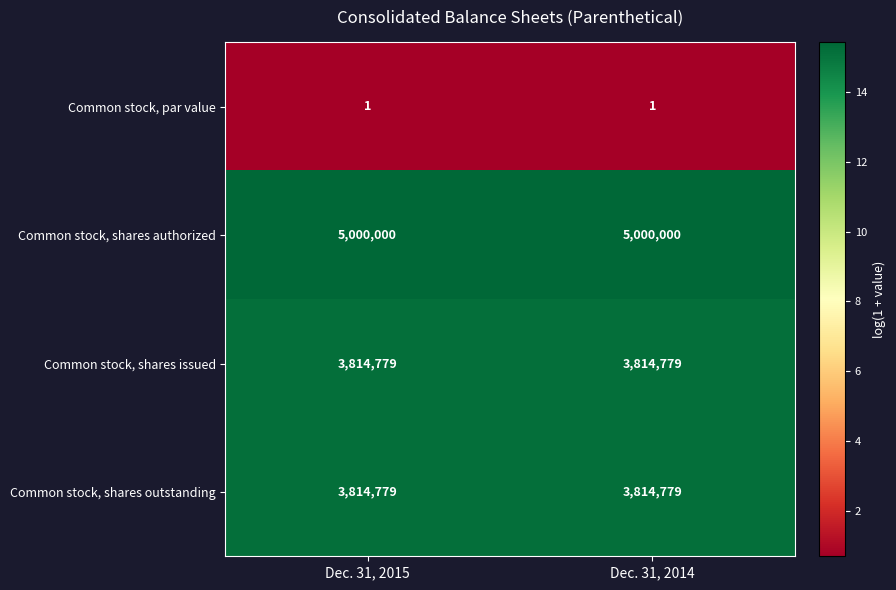

At how many categories does at least one series exceed 7?

2